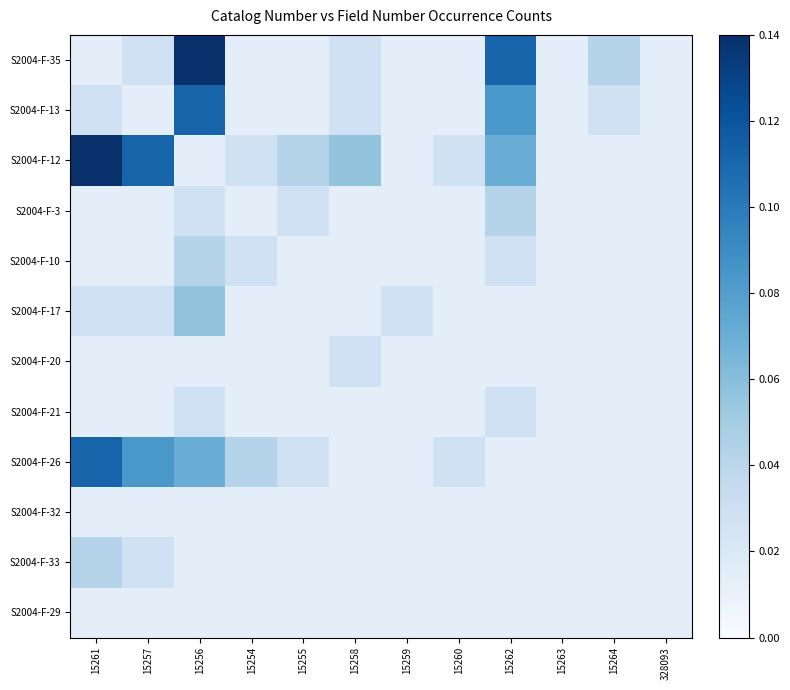

Rank the series by their maximum value, from lowest to highest.

S2004-F-32, S2004-F-29, S2004-F-20, S2004-F-21, S2004-F-3, S2004-F-10, S2004-F-33, S2004-F-17, S2004-F-13, S2004-F-26, S2004-F-35, S2004-F-12